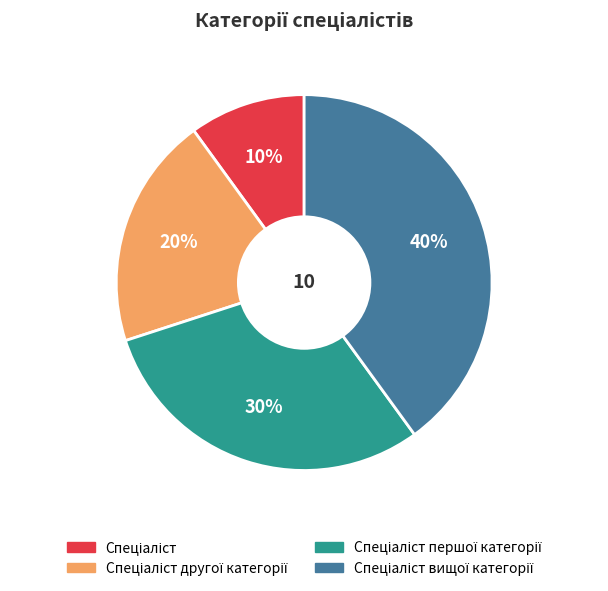

Is there any slice that represents more than half of the pie?

No